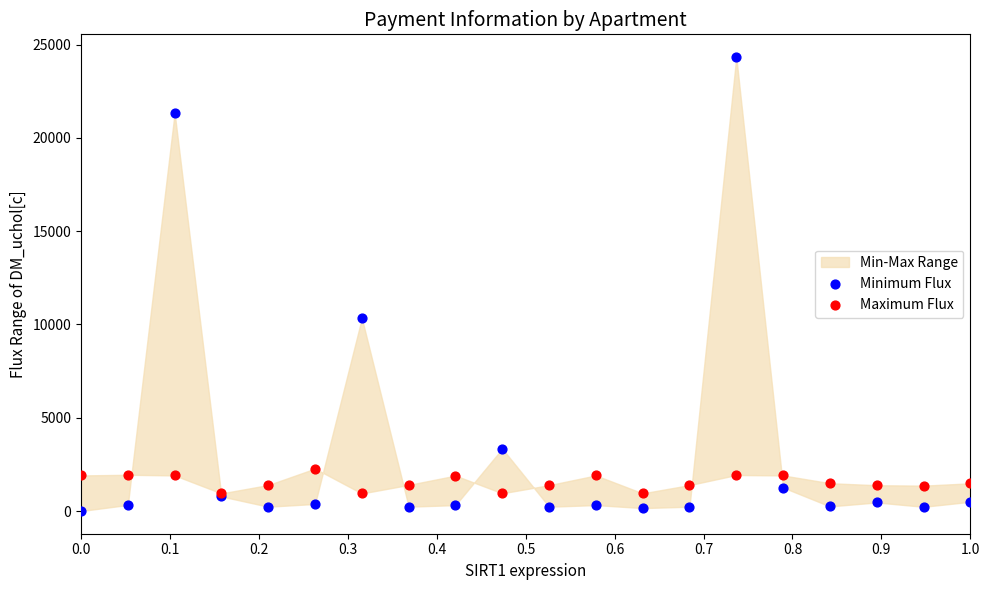

Across all series, what Y value is closest to 12168?

10339.9